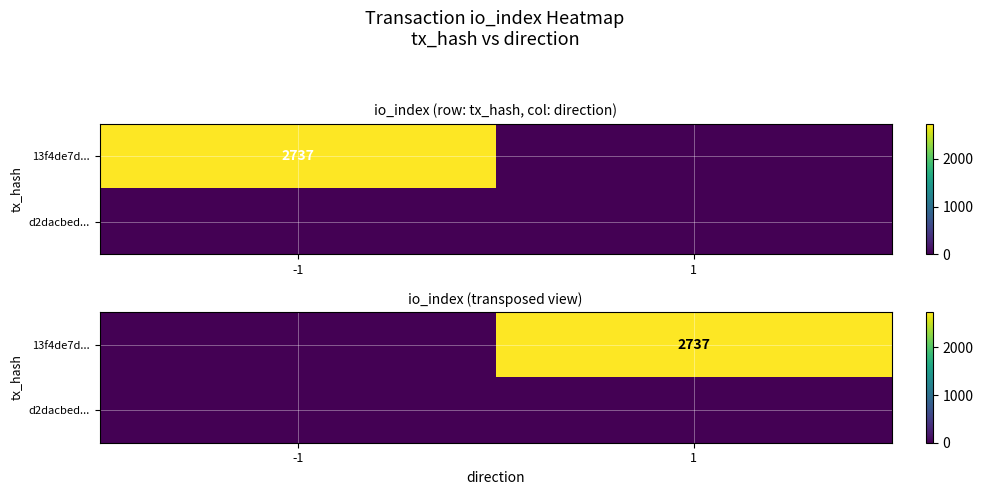

The 13f4de7d... series shows 0 at -1. True or false?

True